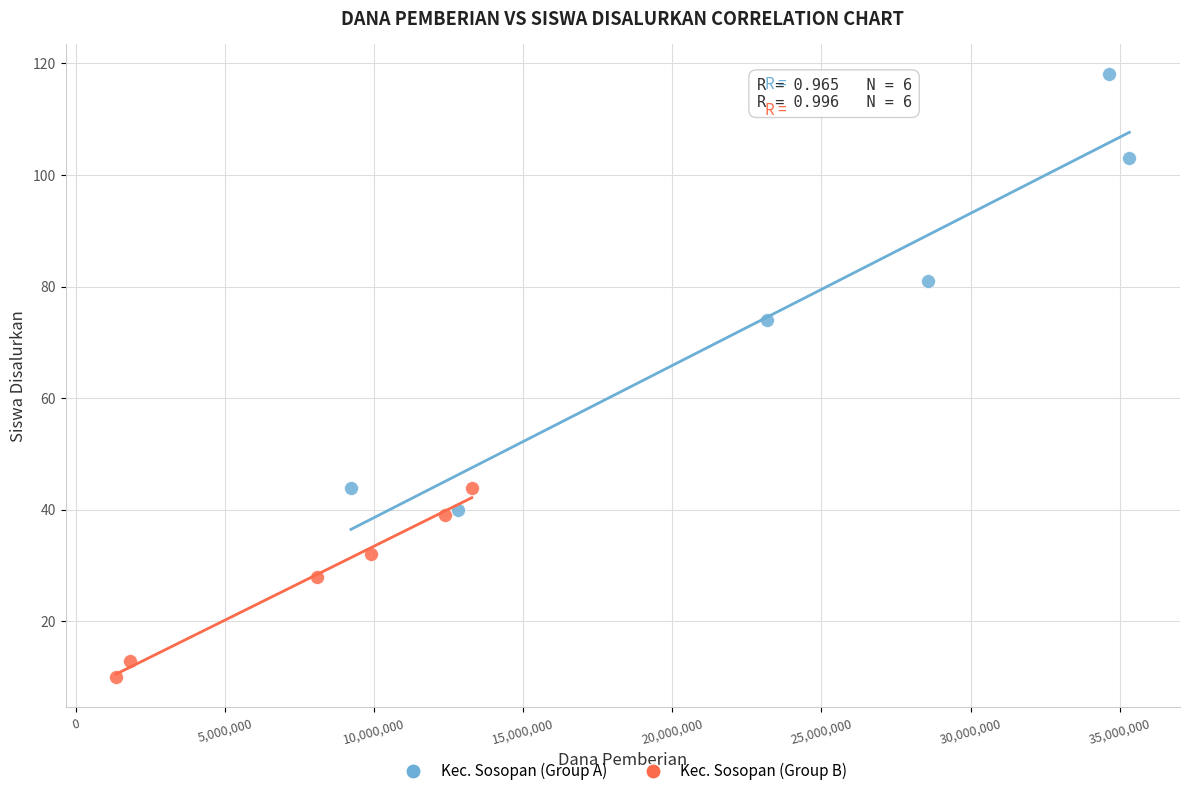

Which series has the largest Y range (max minus min)?

Kec. Sosopan (Group A)